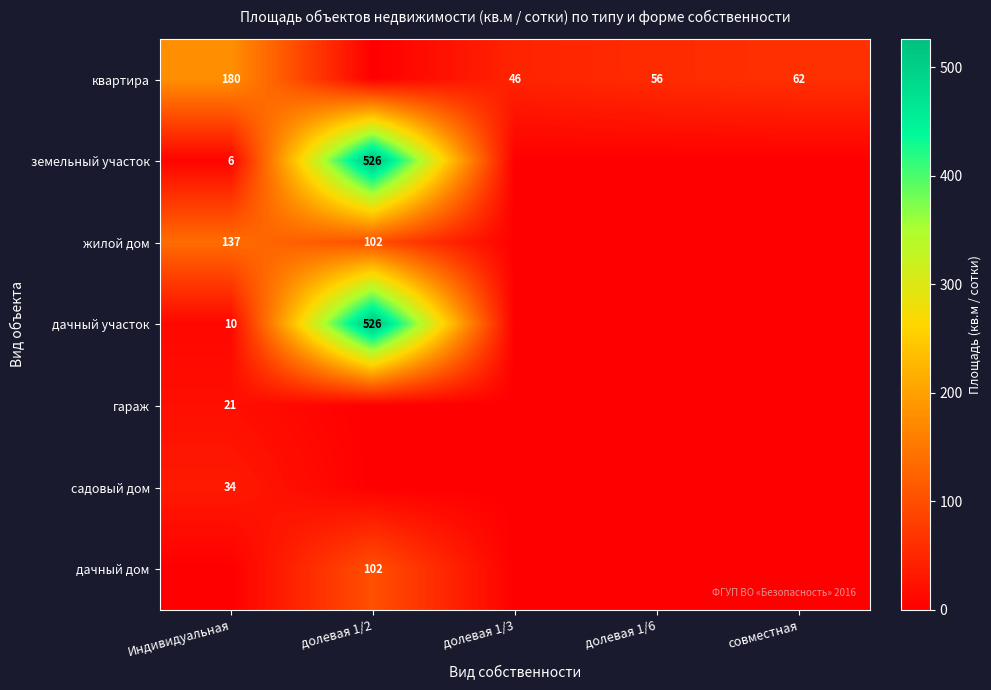

The value of земельный участок at Индивидуальная is 6. True or false?

True